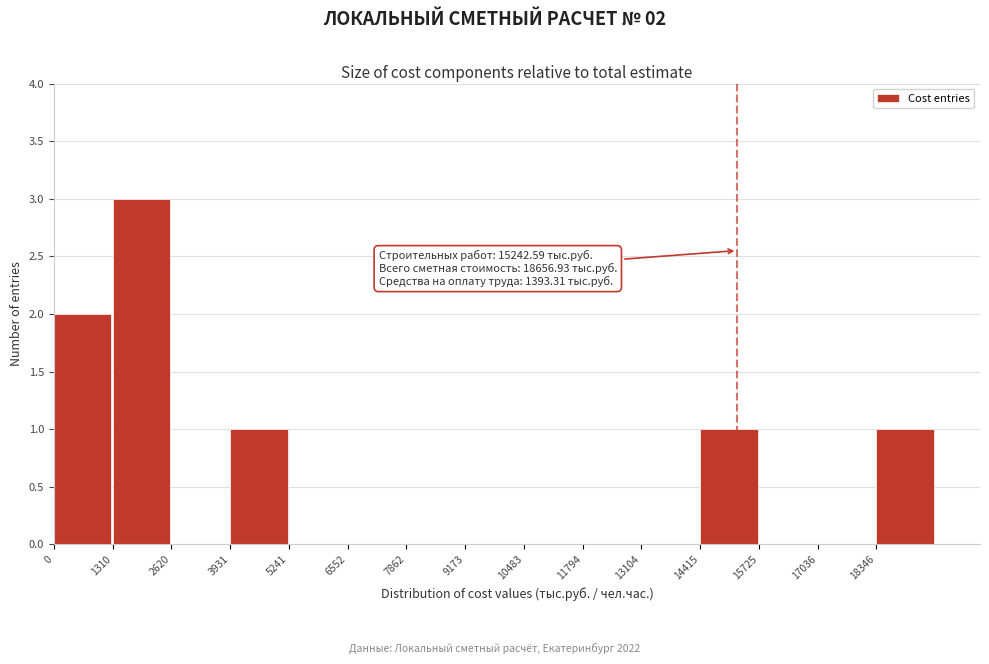

Over which range of the x-axis is the bar tallest?

1400 to 2600